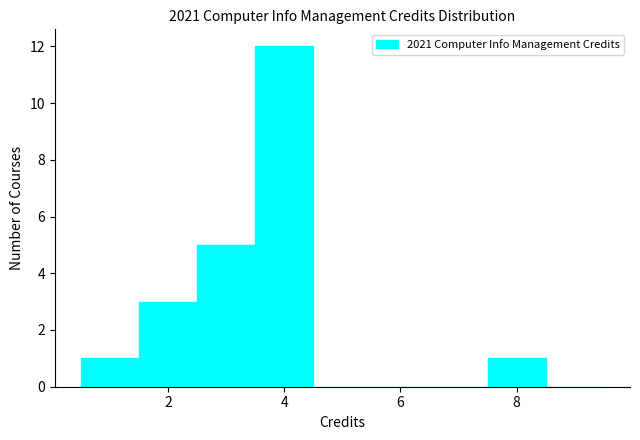

Reading left to right, list every bar in this chart as the range it spans on the x-axis followed by its height. Neither the bar edges nor the heights are printed on the chart, so give them approximately, as read against the axes.

0.5 to 1.5: 1
1.5 to 2.5: 3
2.5 to 3.5: 5
3.5 to 4.5: 12
4.5 to 5.5: 0
5.5 to 6.5: 0
6.5 to 7.5: 0
7.5 to 8.5: 1
8.5 to 9.5: 0